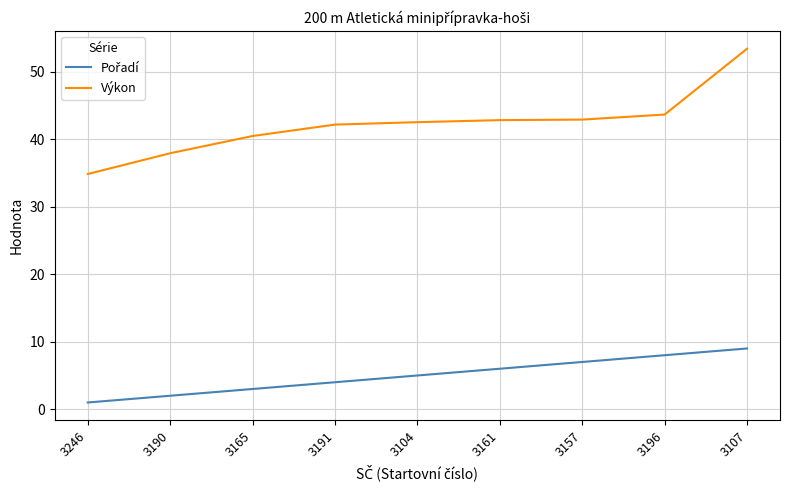

What is the difference between the highest and lowest values at 3107?

44.4